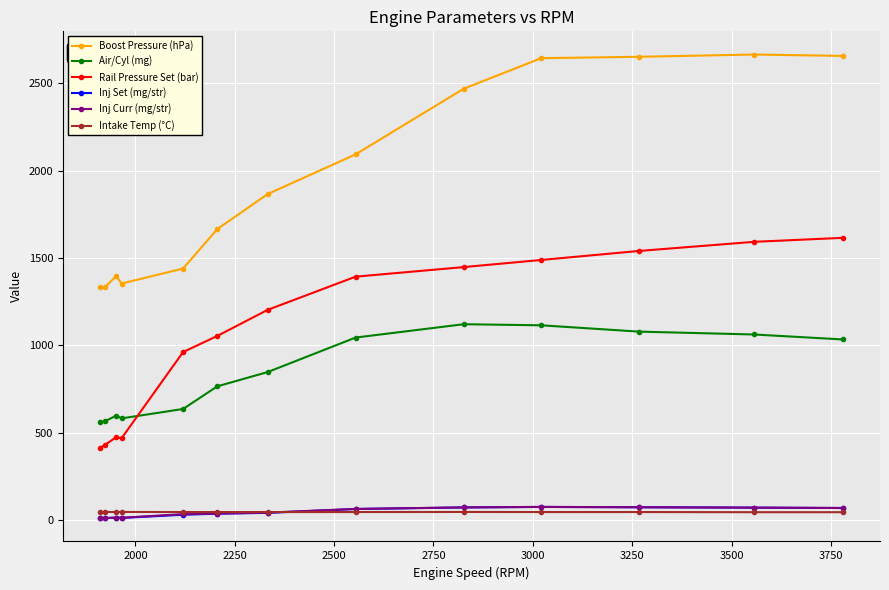

What is the maximum value for Inj Set (mg/str)?

74.4